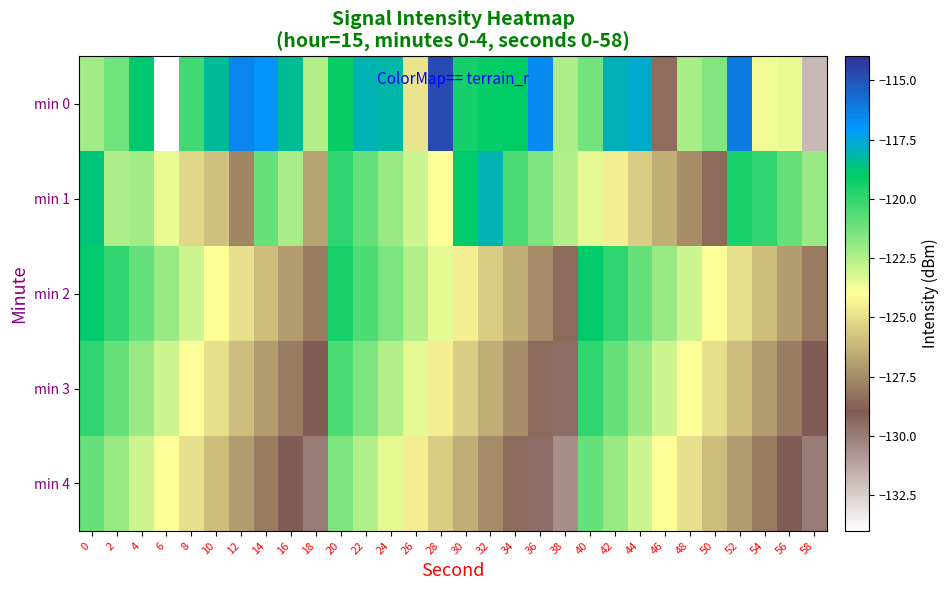

At 54, list the series in order from smallest to largest.

min 4, min 3, min 2, min 0, min 1